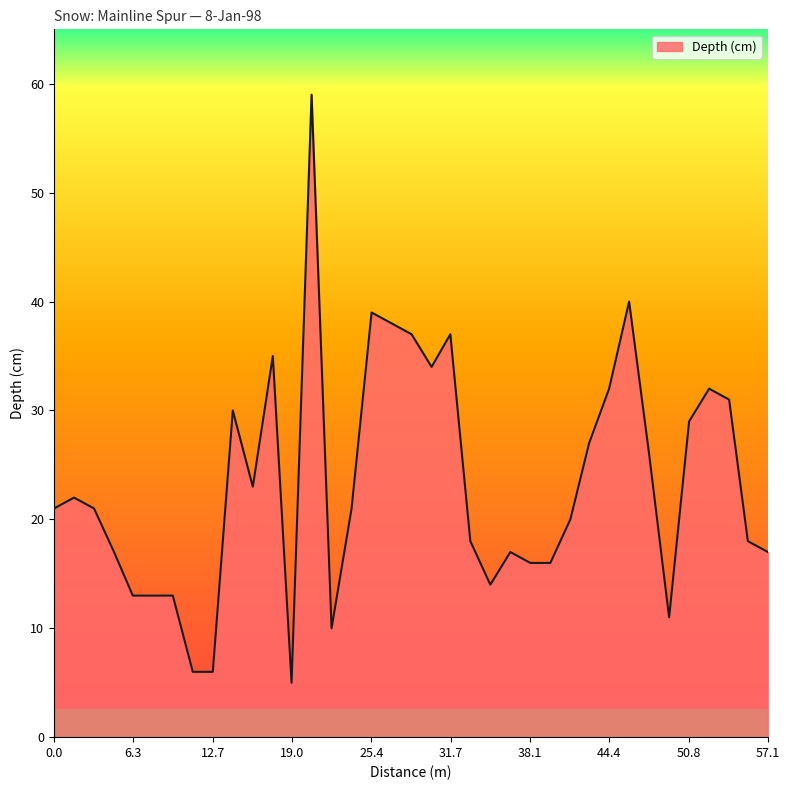

What is the greatest value displayed?

59